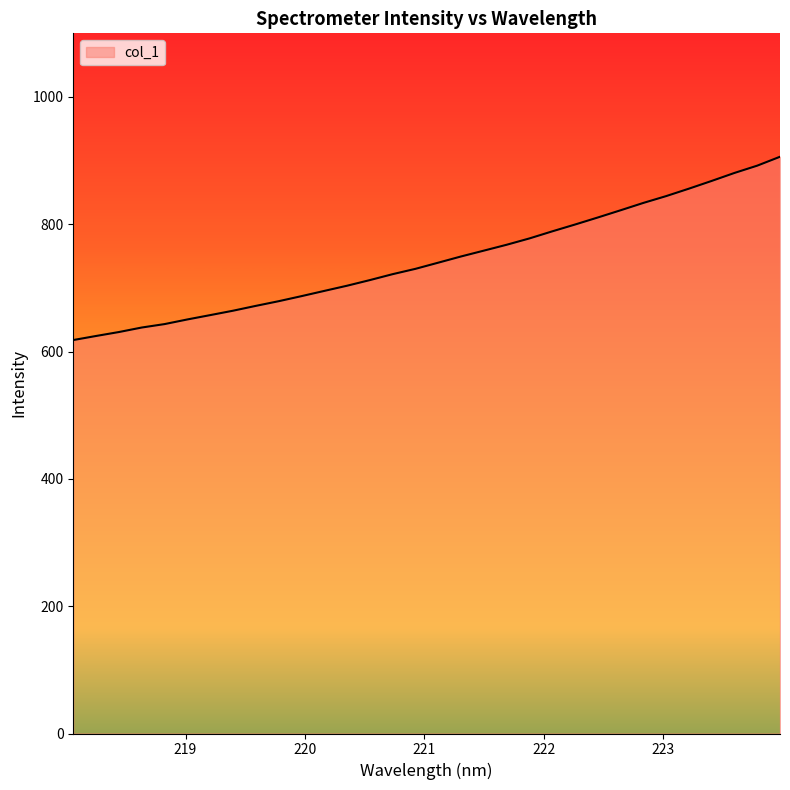

What is the difference between the maximum and minimum values?

287.9